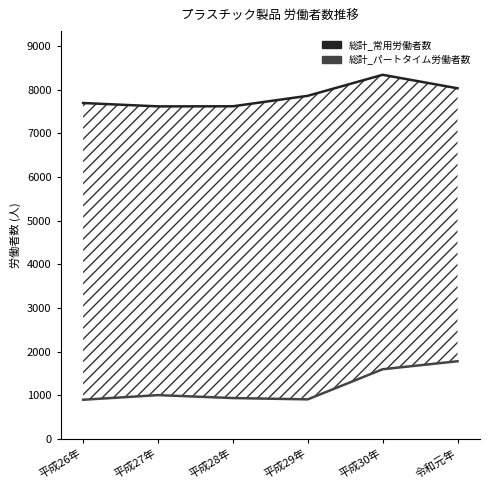

What are all the series names shown in the legend?

総計_常用労働者数, 総計_パートタイム労働者数